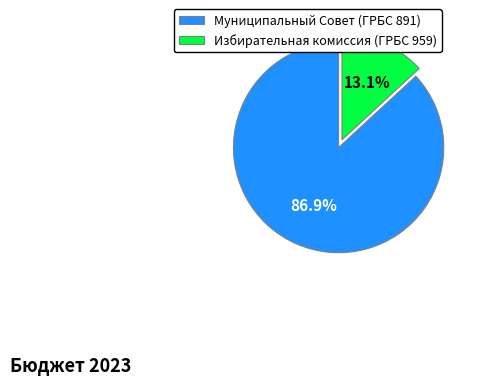

How many segments does this pie chart have?

2